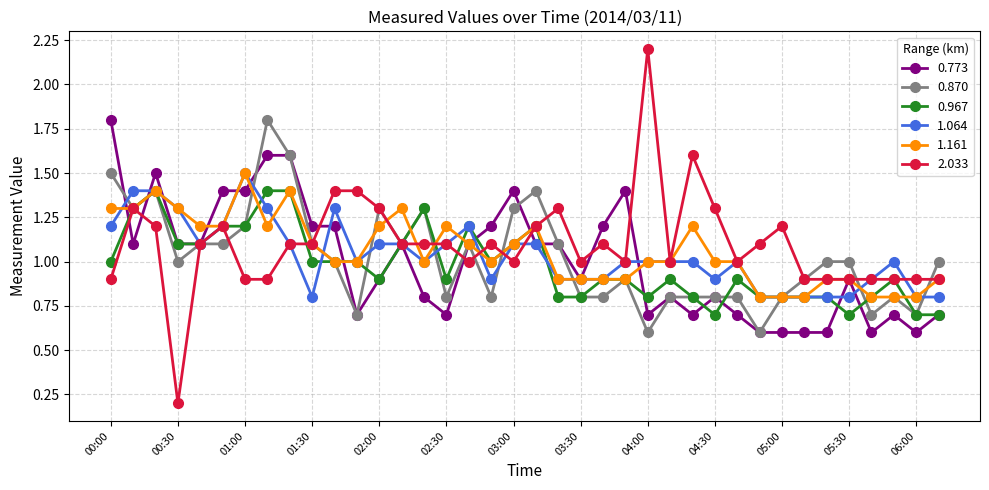

True or false: 1.064 has more than 0 interior local peaks.

True